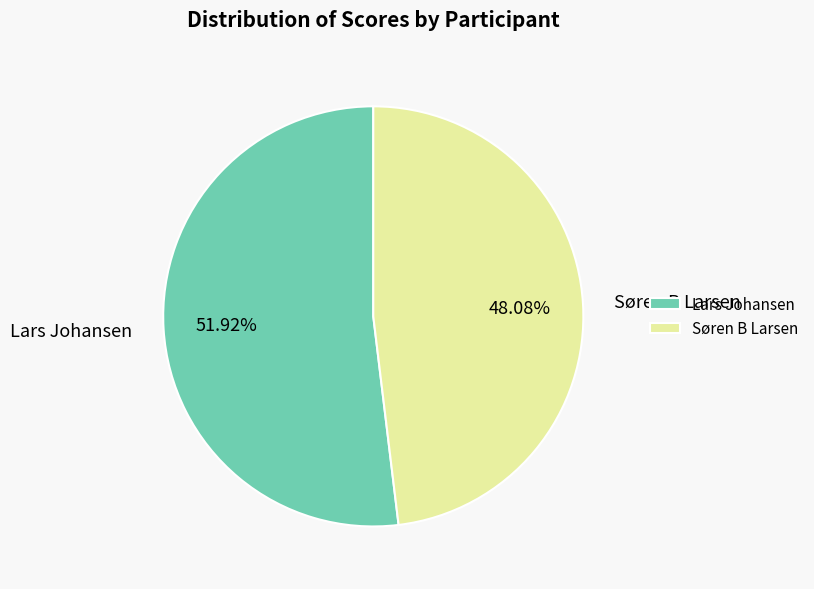

What percentage is NOT represented by Lars Johansen?

48.1%